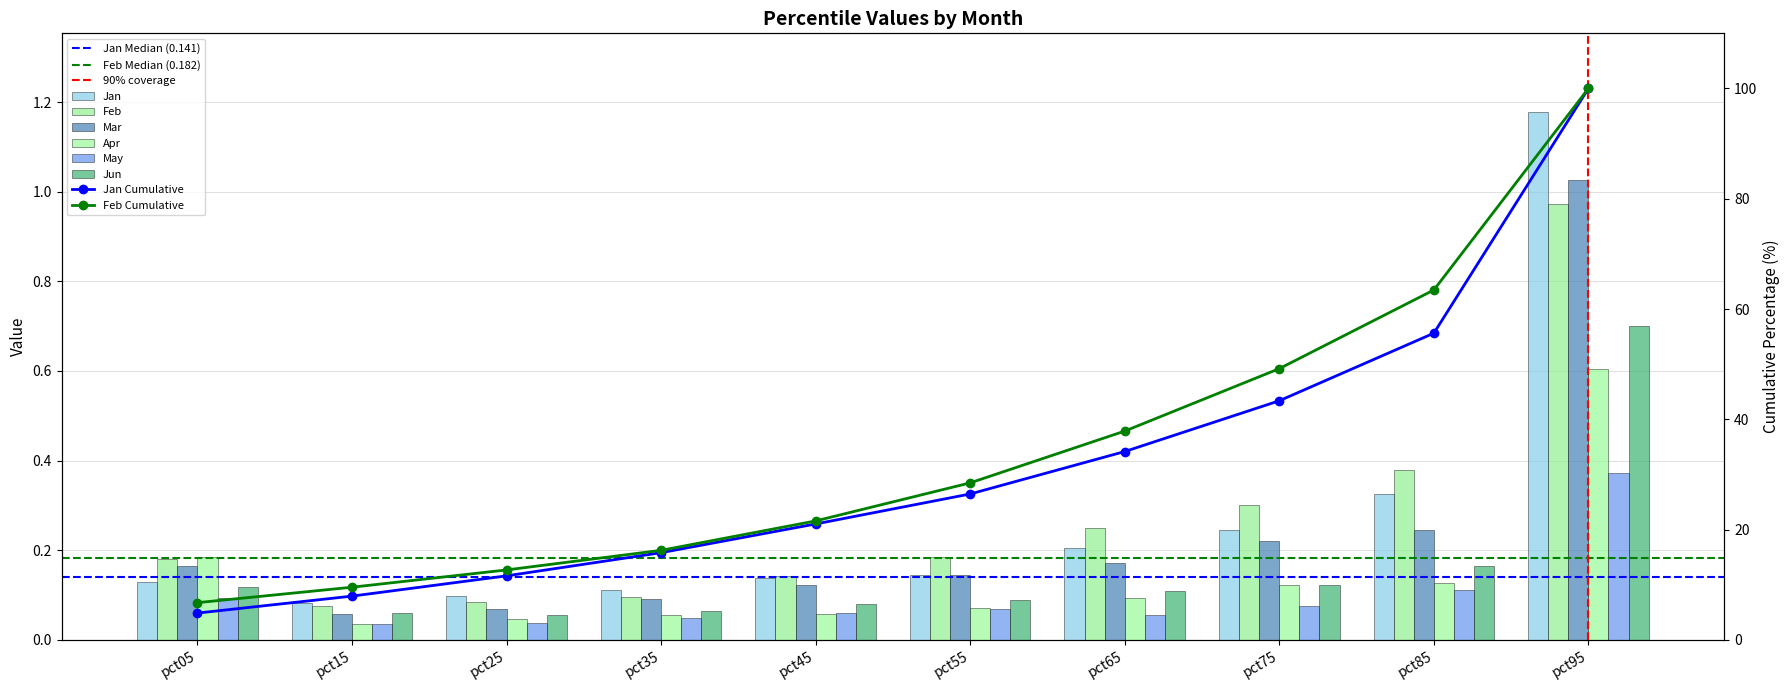

Rank the series at pct45 from highest to lowest value.

Feb, Jan, Mar, Jun, May, Apr